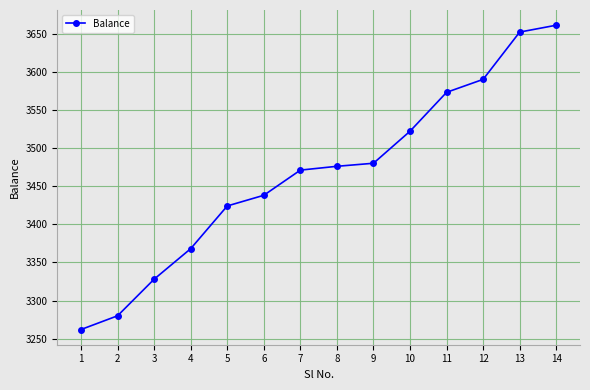

What is the change in value from 4 to 6?

+70